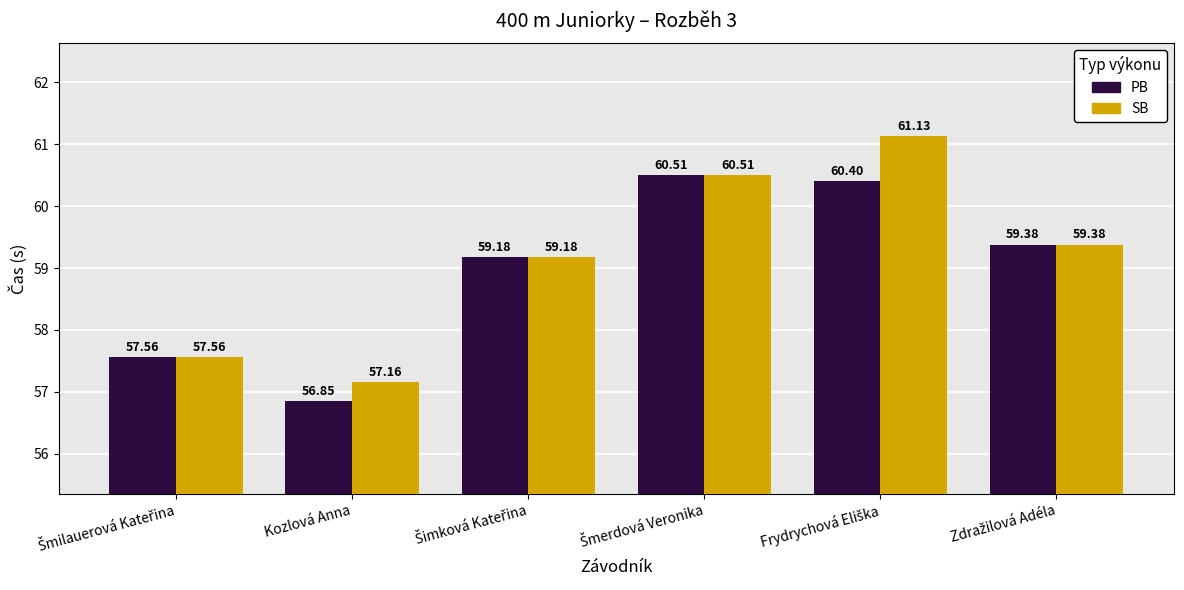

List the series in order of their peak value, lowest first.

PB, SB